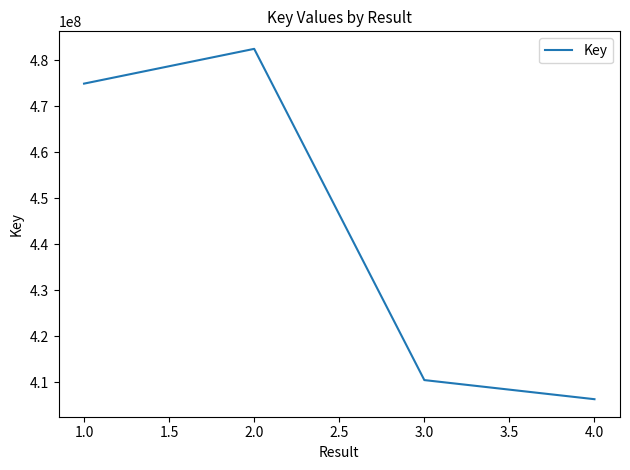

What is the average value?

443550628